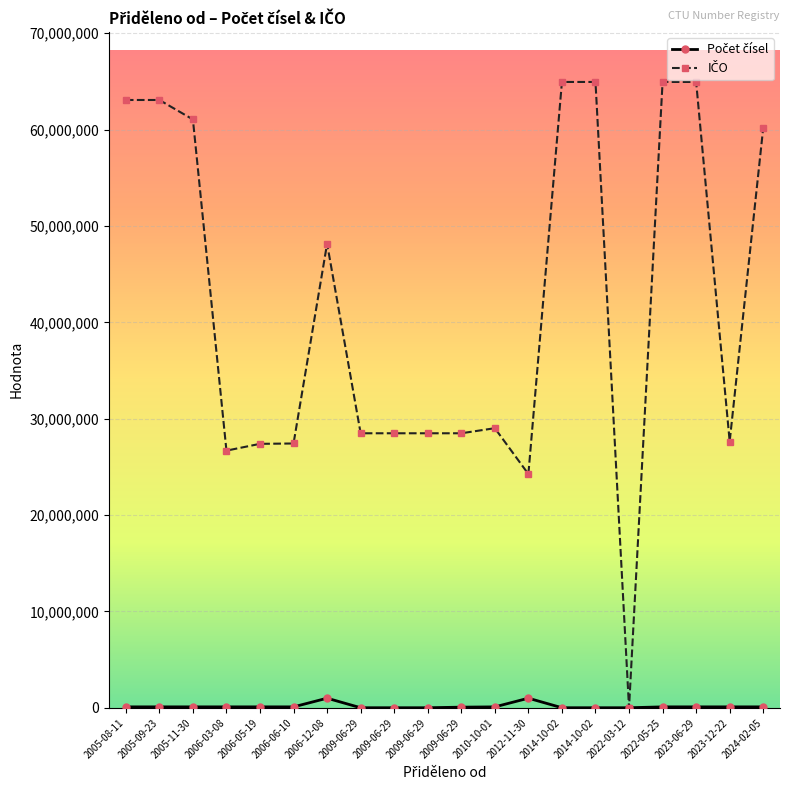

True or false: IČO has a value of 22153102 at 2006-12-08.

False